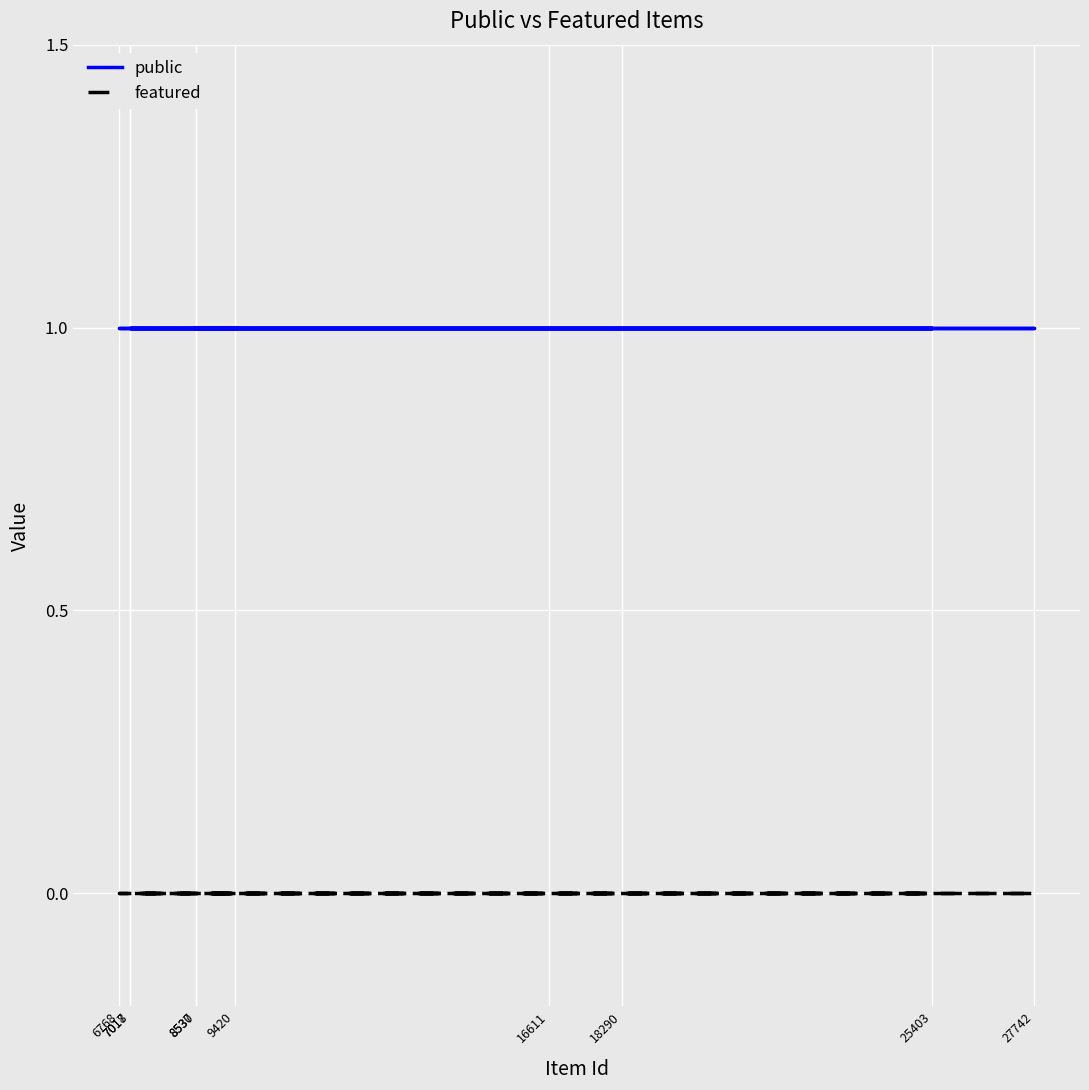

What is the sum of all public values?

10